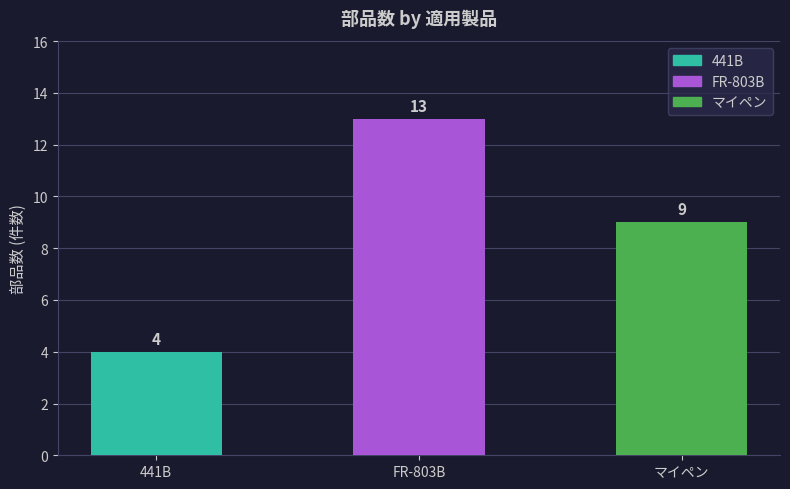

Rank the categories by value from lowest to highest.

441B, マイペン, FR-803B